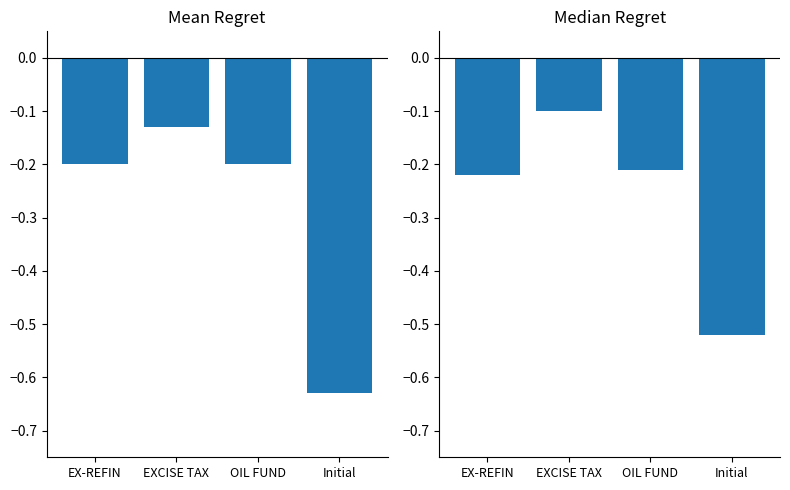

How many bars are there in total?

8